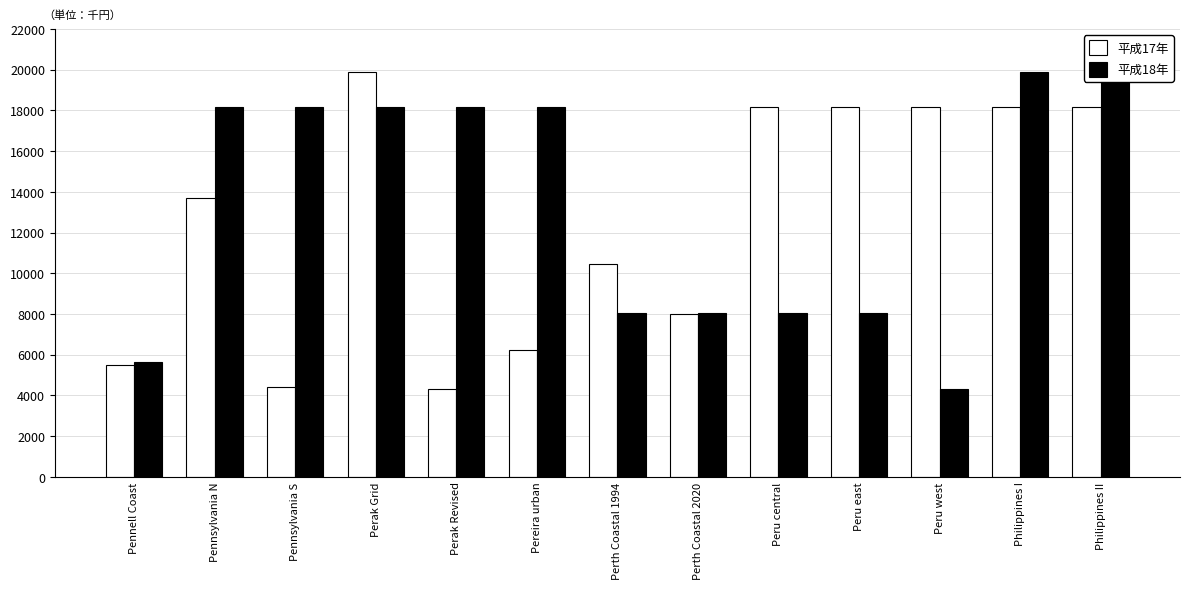

Between Perak Grid and Perak Revised, which series saw the biggest shift?

平成17年